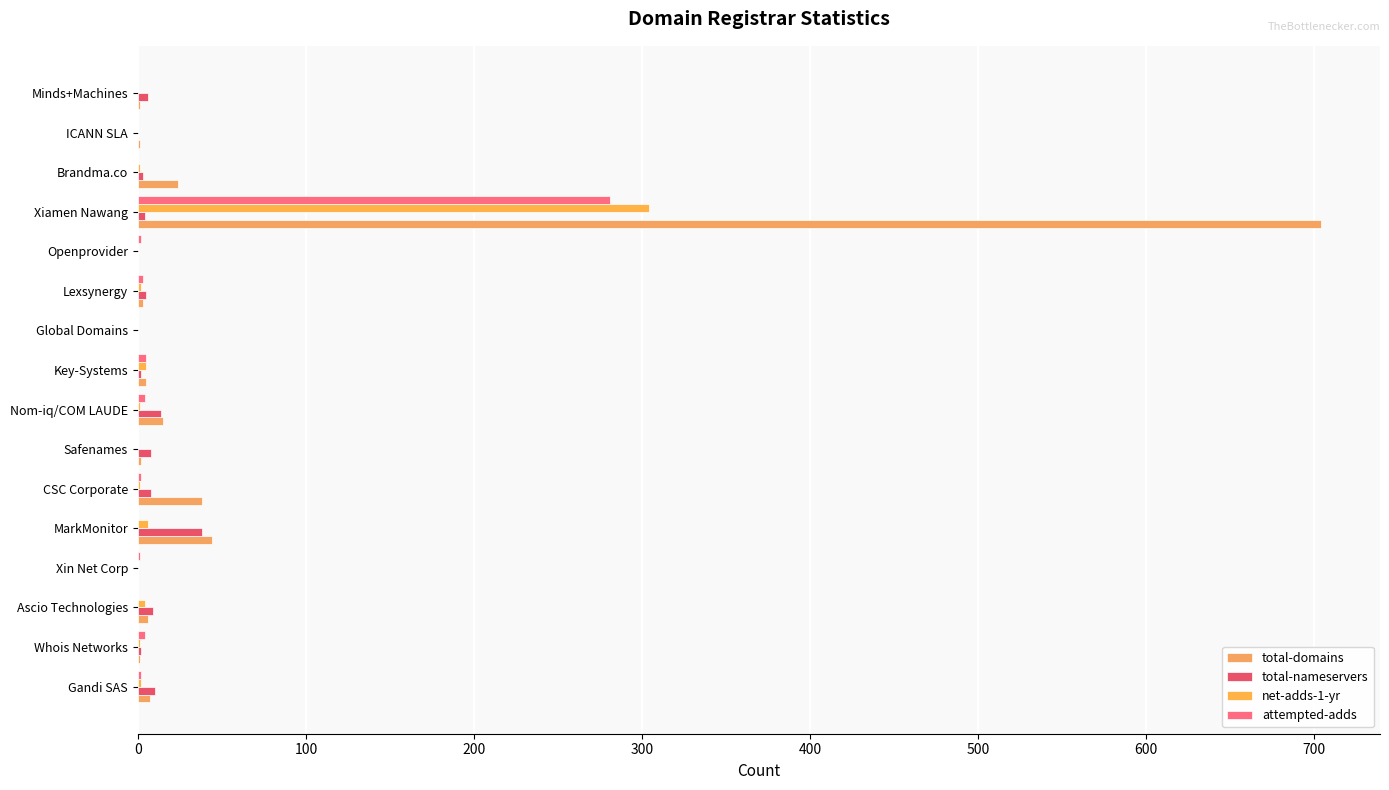

What is the sum of all attempted-adds values?

304